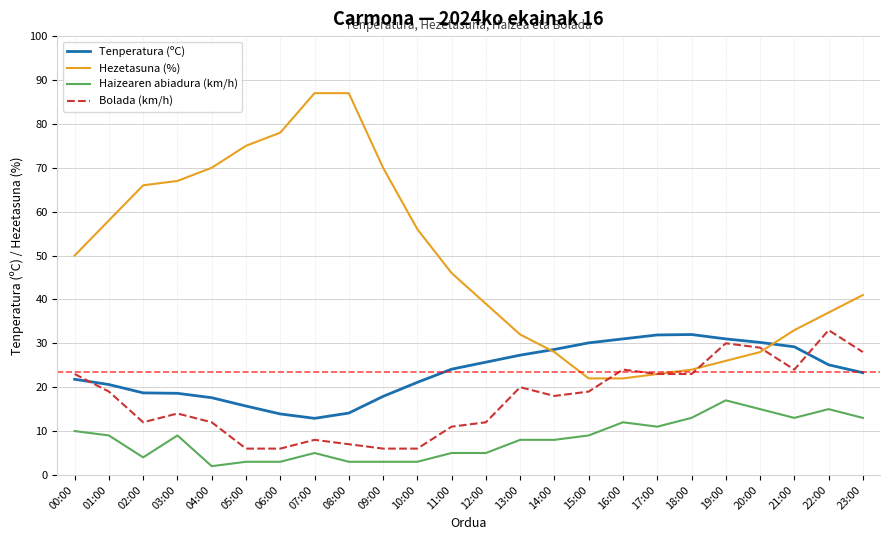

The value of Hezetasuna (%) at 00:00 is 50.0. True or false?

True